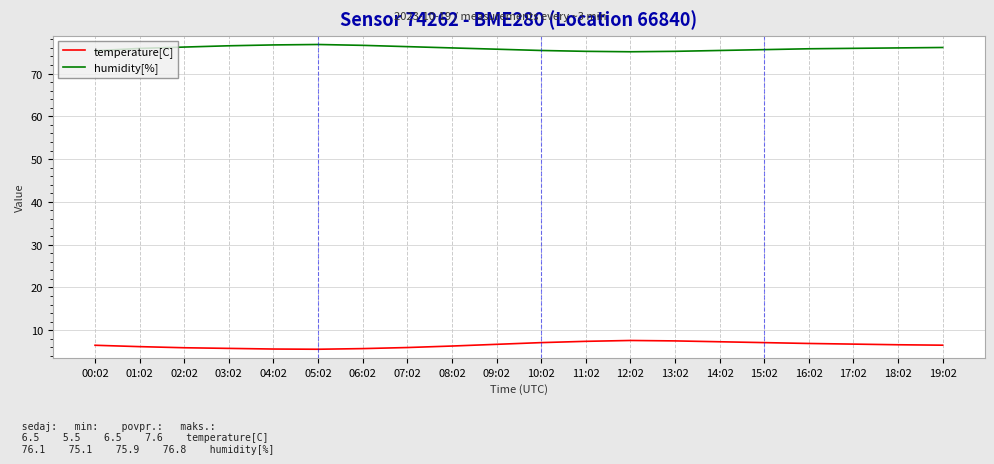

The humidity[%] series shows 117.5 at 12:02. True or false?

False